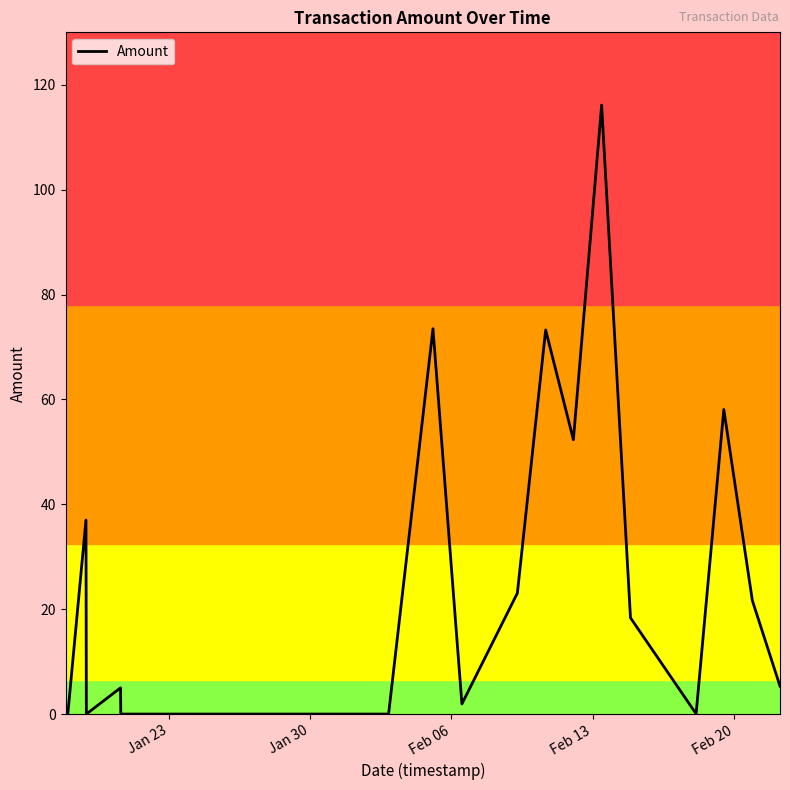

What is the difference between the maximum and minimum values?

116.1